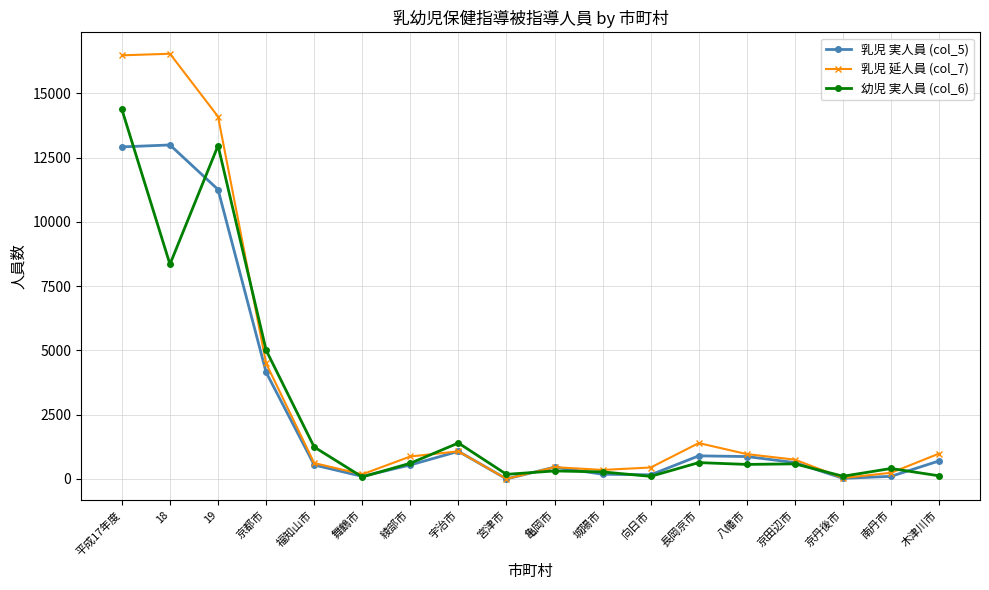

Is the value of 幼児 実人員 (col_6) at 八幡市 greater than the value of 乳児 実人員 (col_5) at 宮津市?

Yes